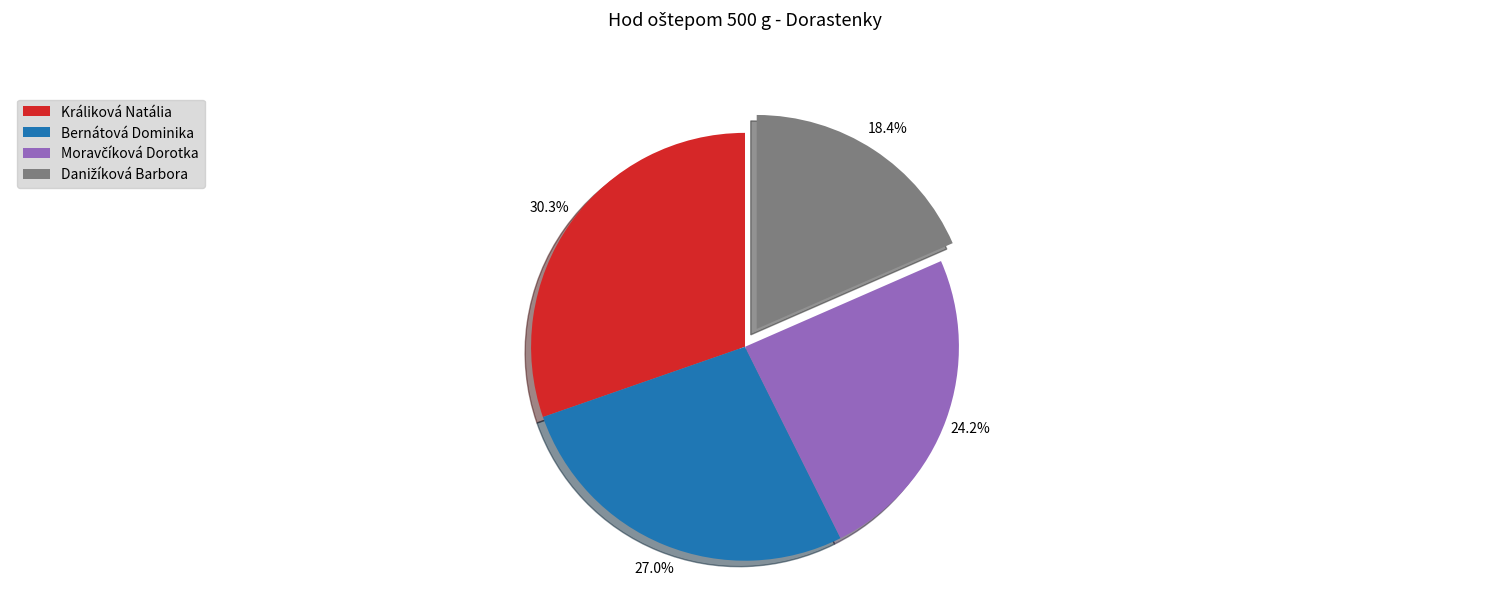

What percentage is NOT represented by Králiková Natália?

69.7%